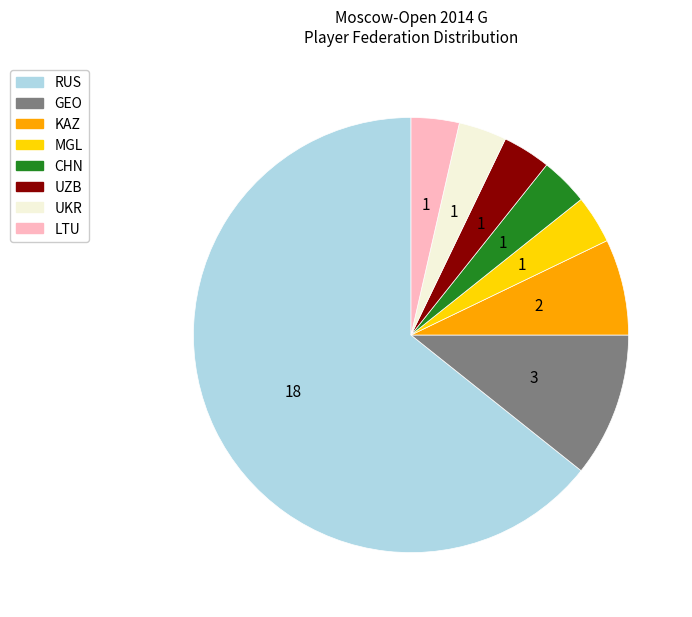

The UZB slice represents 4% of the pie. True or false?

True